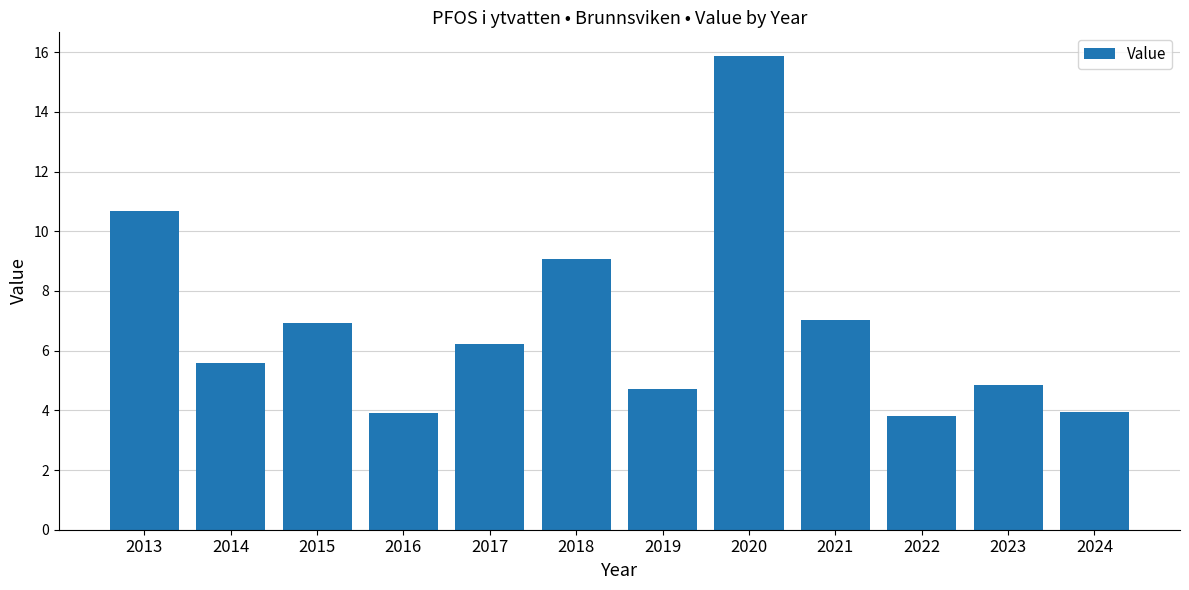

What is the value of the 3rd bar from the left?

6.9